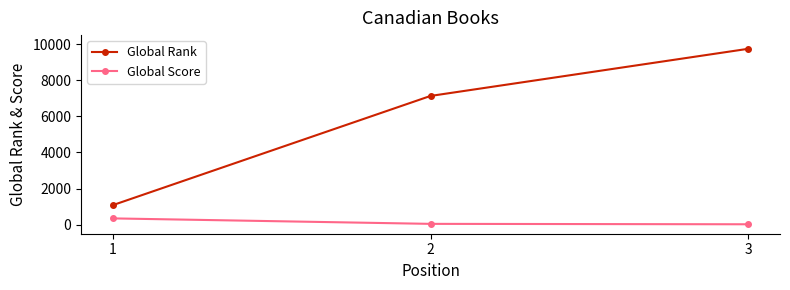

Where is Global Rank nearest to the value 5412?

2